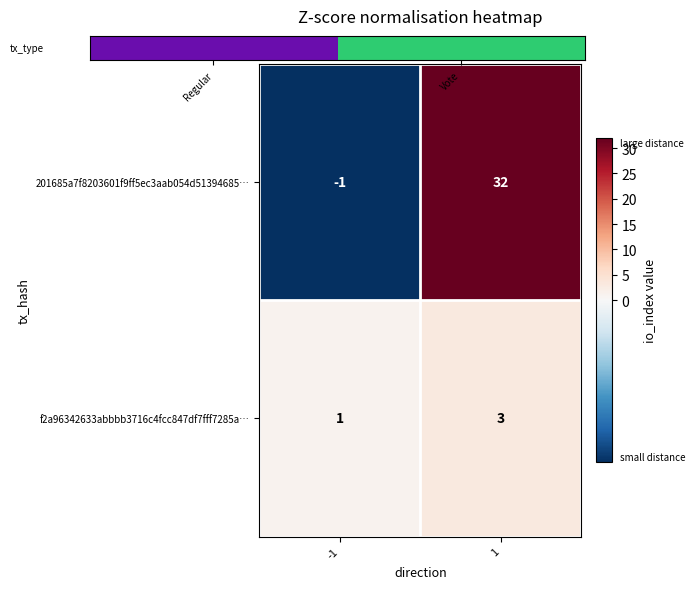

At how many categories does at least one series exceed 0?

2